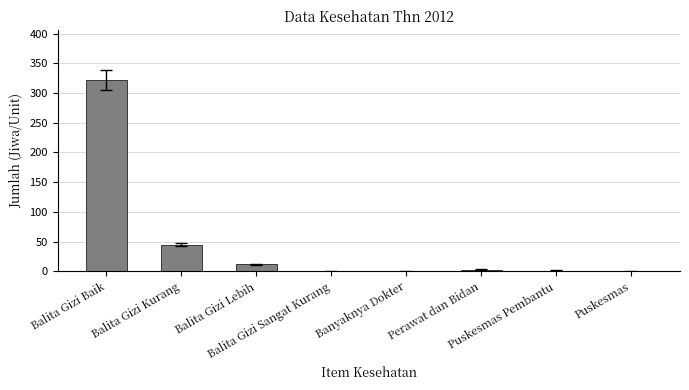

What is the sum of all values?

383